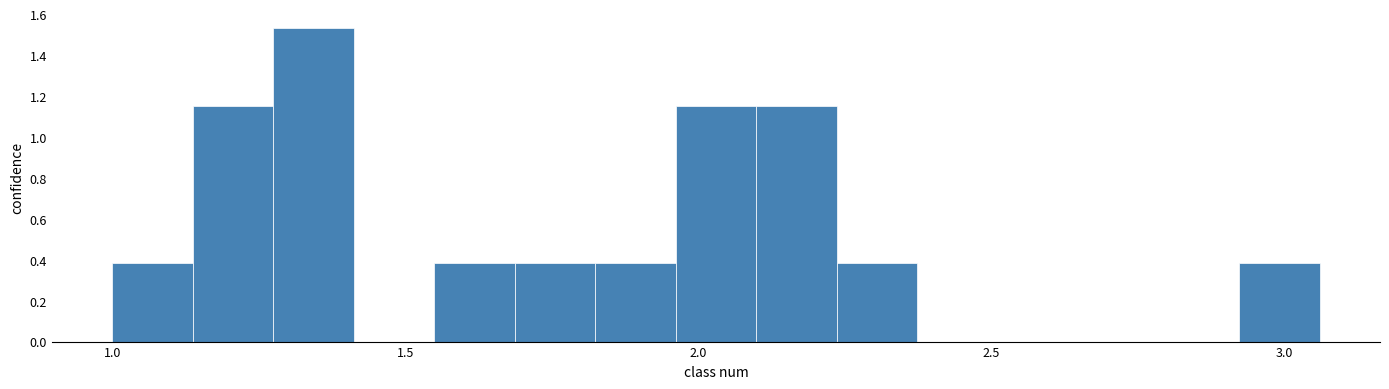

Around what value on the x-axis is the tallest bar? Give the approximate position of its centre, as read against the axis.

1.35